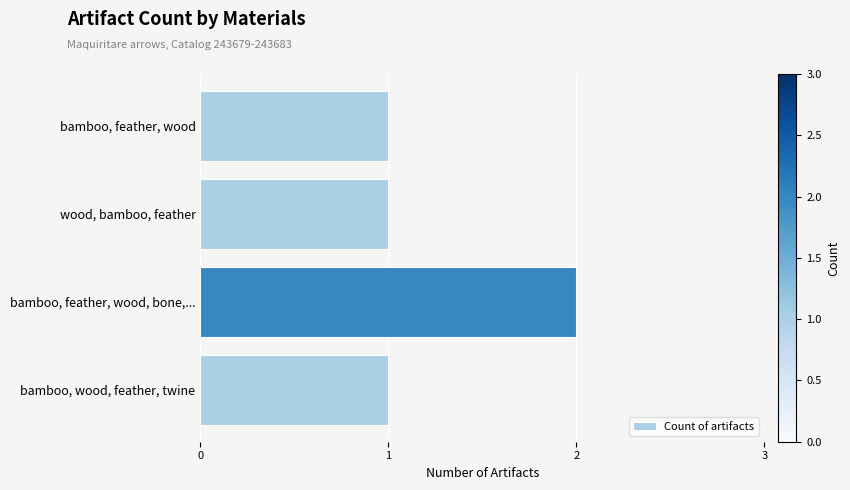

Does the chart contain stacked bars?

No